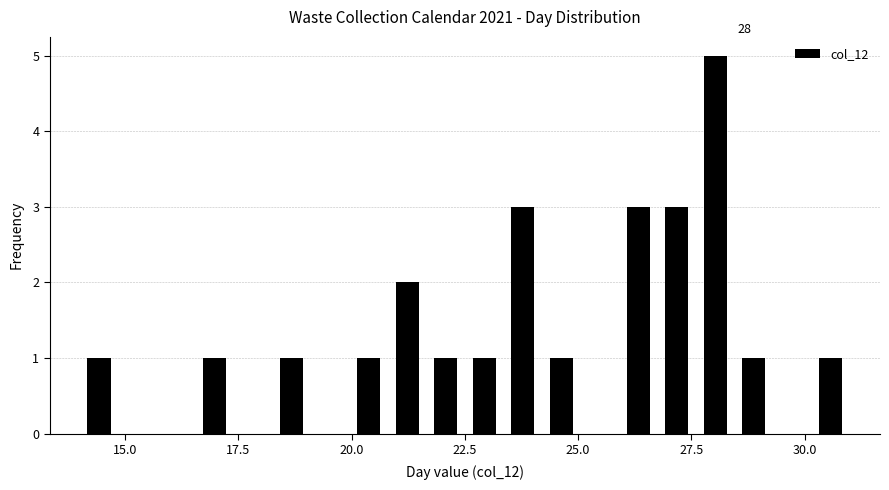

Read against the x-axis, roughly where is the centre of the tallest bar?

28.0